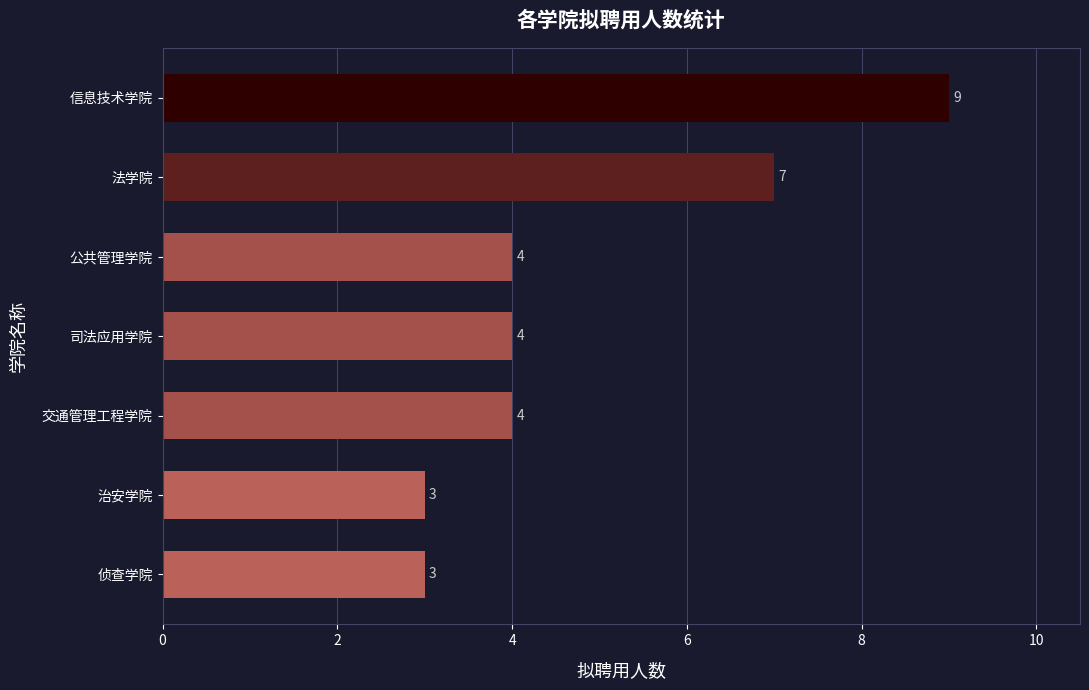

What is the sum of all values?

34